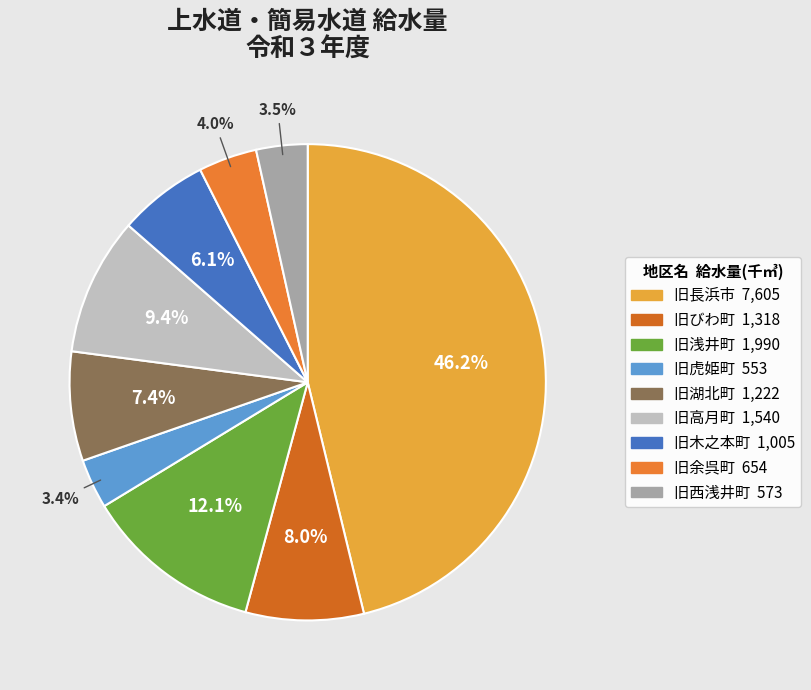

Approximately how many times larger is the value at 旧びわ町 compared to 旧虎姫町?

2.4